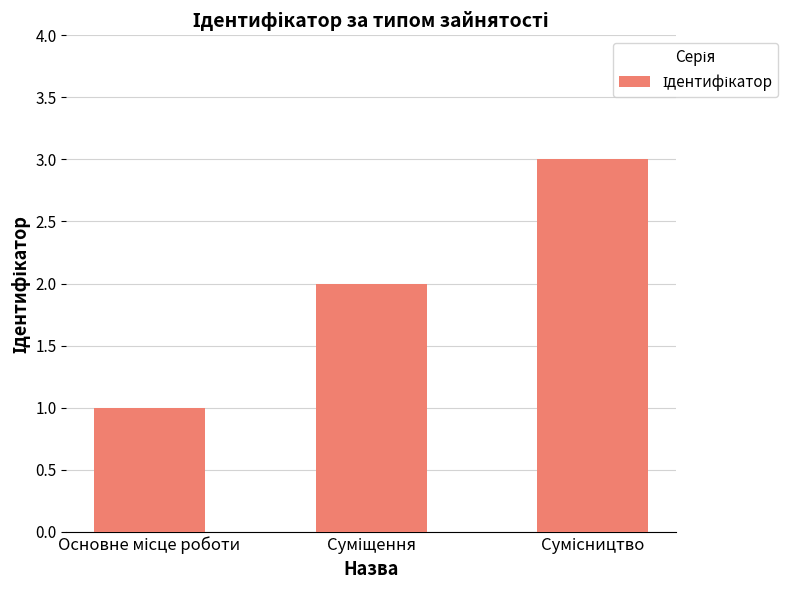

What is the sum of all values?

6